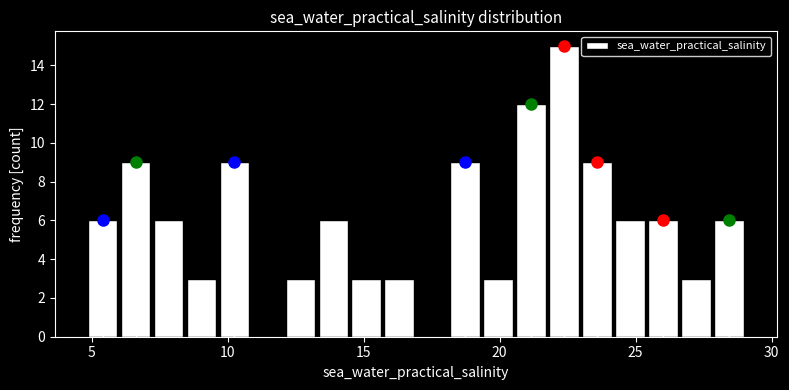

Around what value on the x-axis is the tallest bar? Give the approximate position of its centre, as read against the axis.

22.5